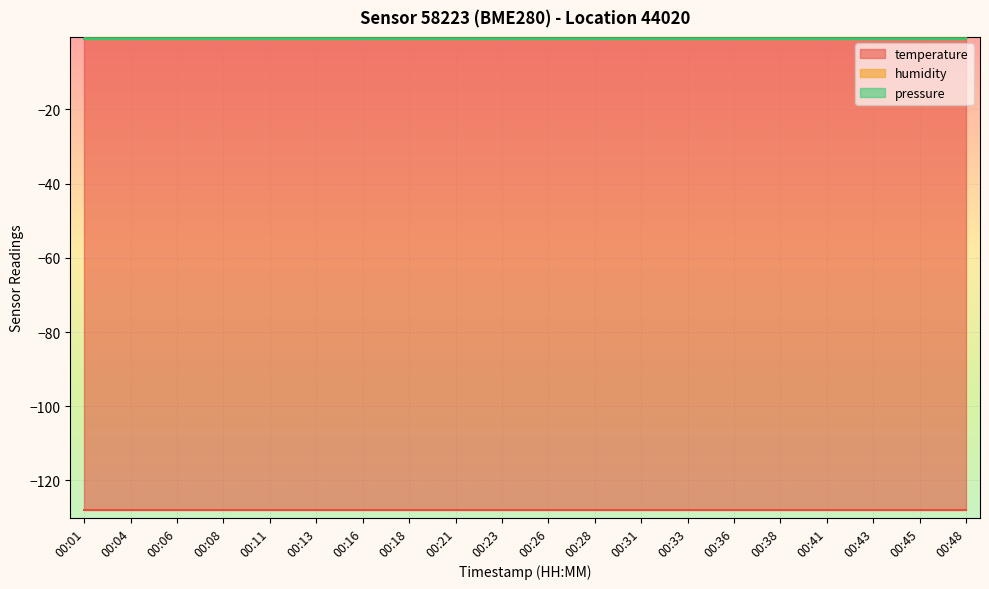

Which series has the largest range (max minus min)?

temperature